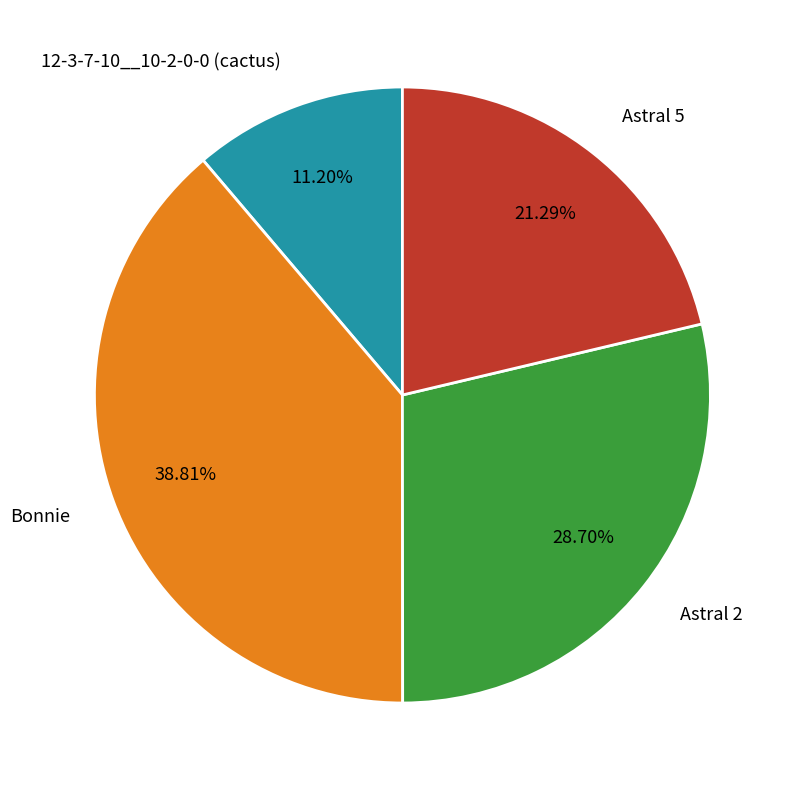

Which category has the smallest portion of the pie?

12-3-7-10__10-2-0-0 (cactus)